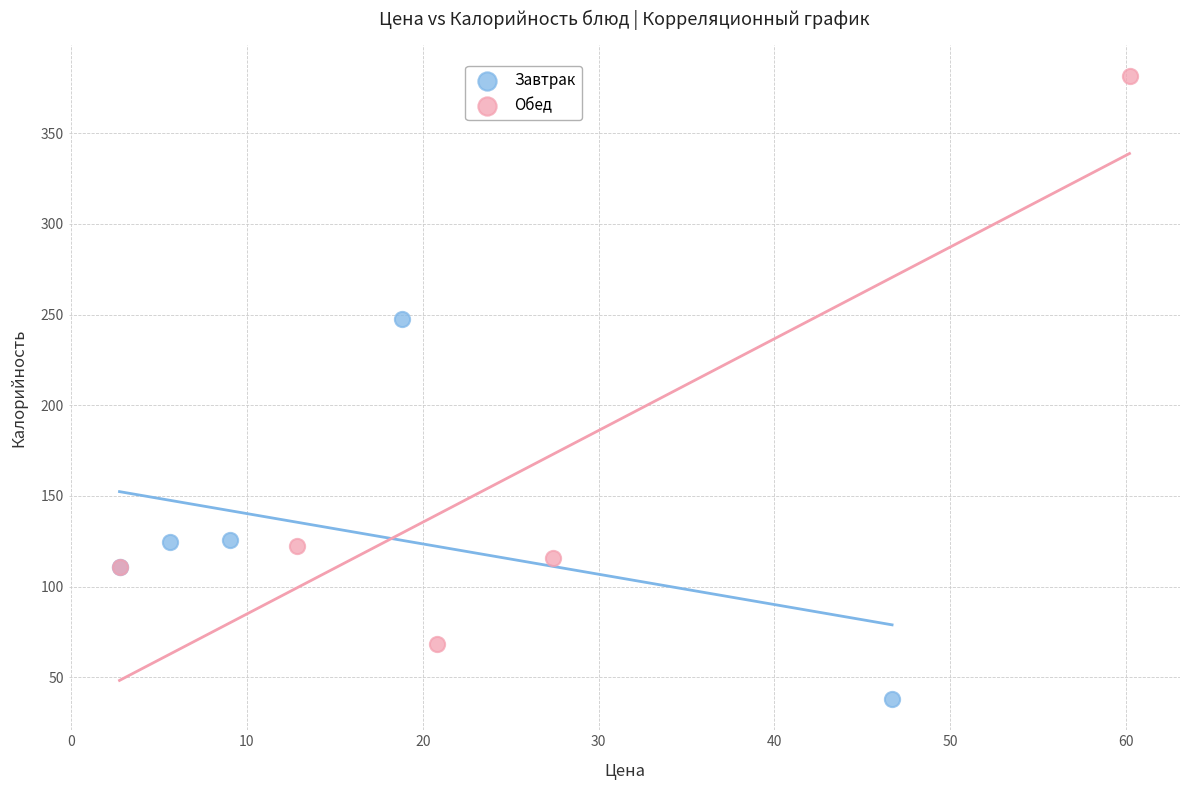

Which series contains the lowest Y value?

Завтрак